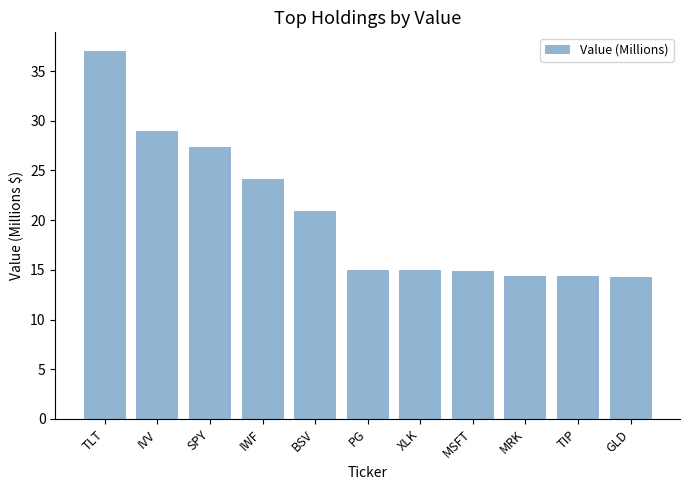

Which label corresponds to the largest value in the chart?

TLT